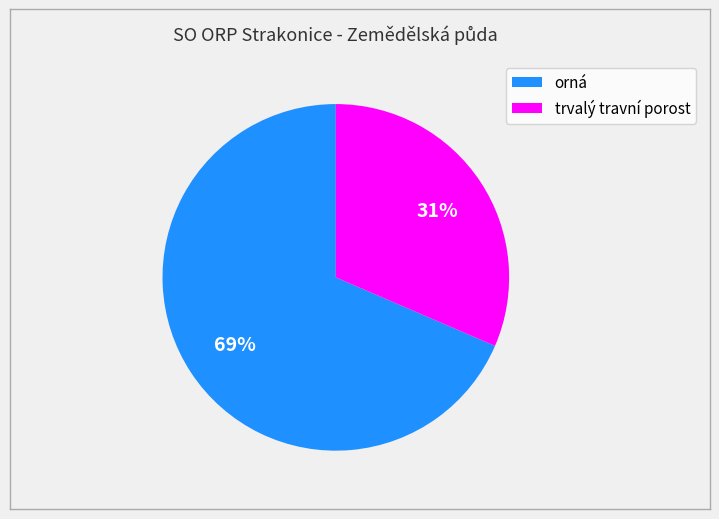

To the nearest percent, what portion does trvalý travní porost represent?

31%